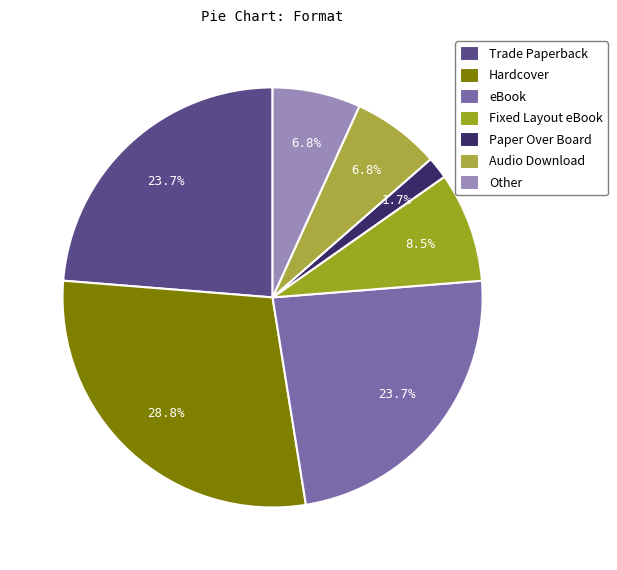

Approximately how many times larger is the value at Hardcover compared to Fixed Layout eBook?

3.4